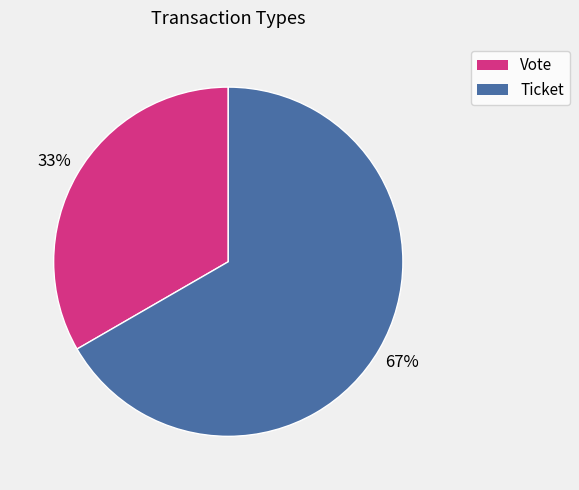

To the nearest percent, what is the average slice percentage?

50%